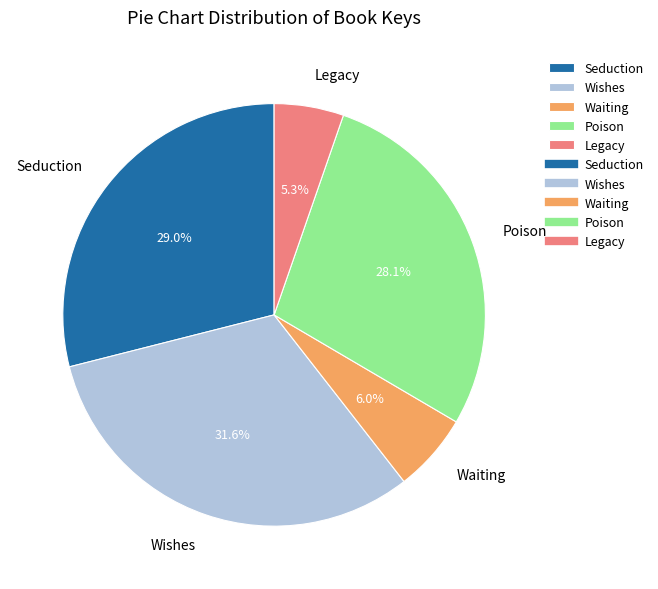

Between Seduction and Poison, which is larger?

Seduction